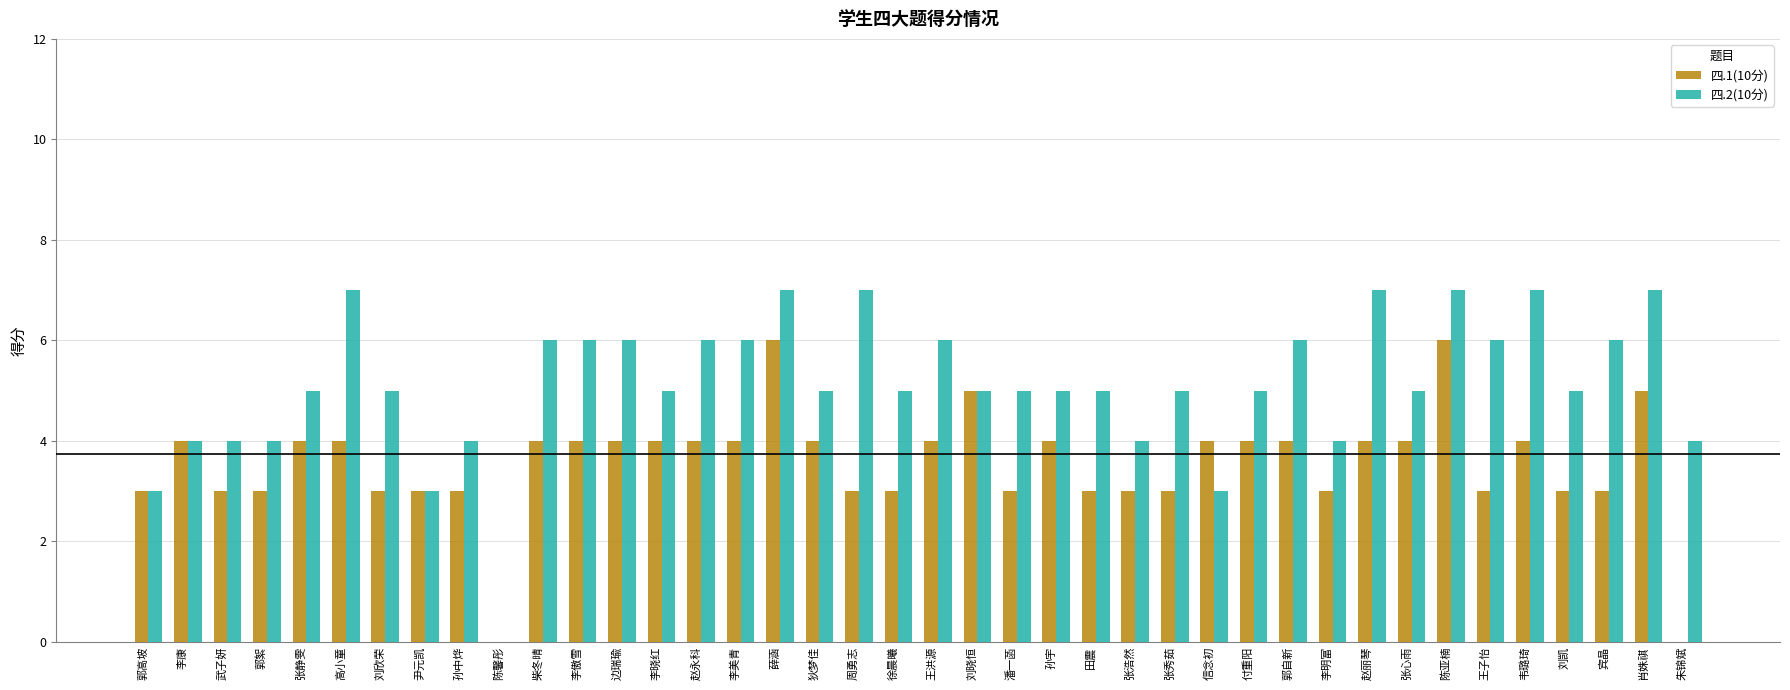

True or false: 四.1(10分) has a value of 5 at 王子怡.

False